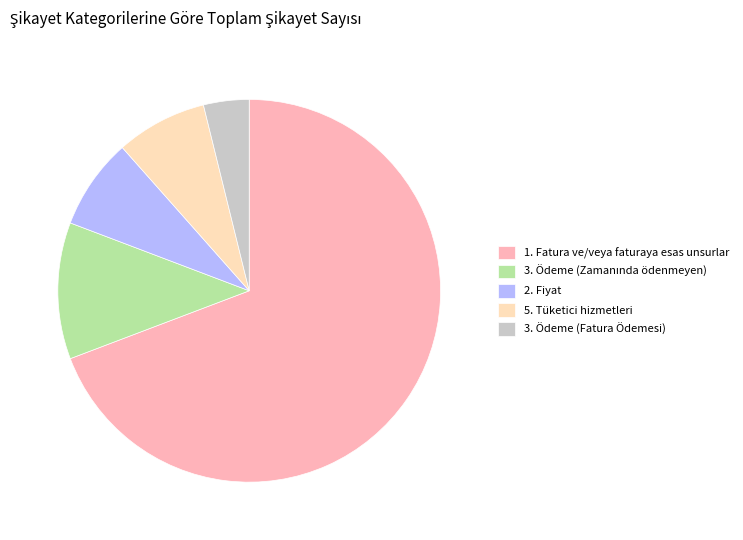

Count the number of slices in the pie.

5